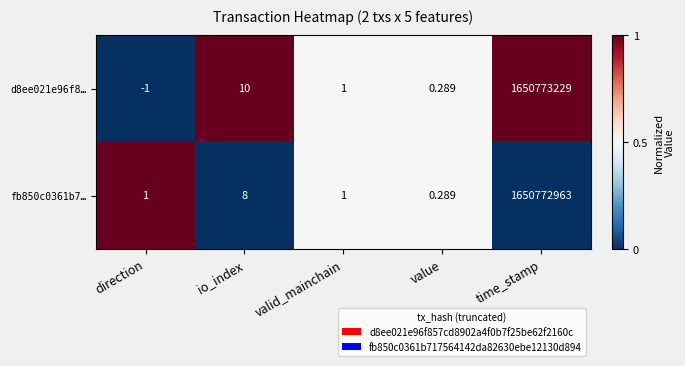

At which category is the sum across all series the highest?

time_stamp